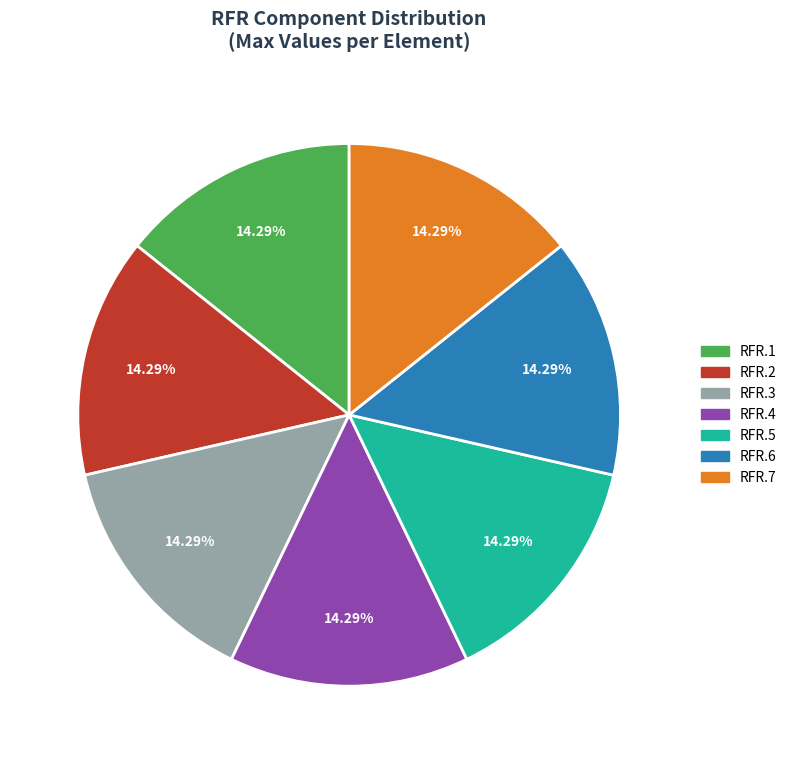

Does any single category account for the majority?

No